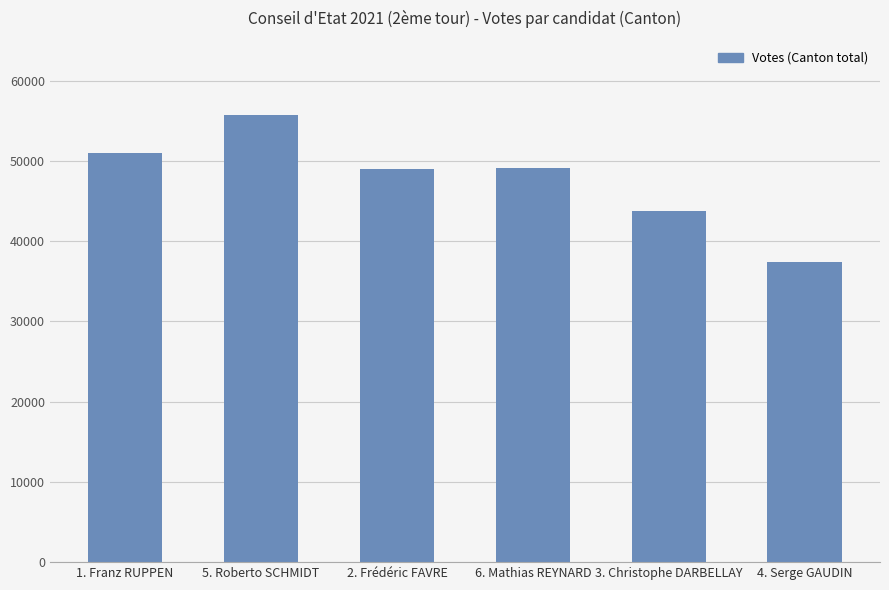

At which label is the value closest to 46556?

2. Frédéric FAVRE